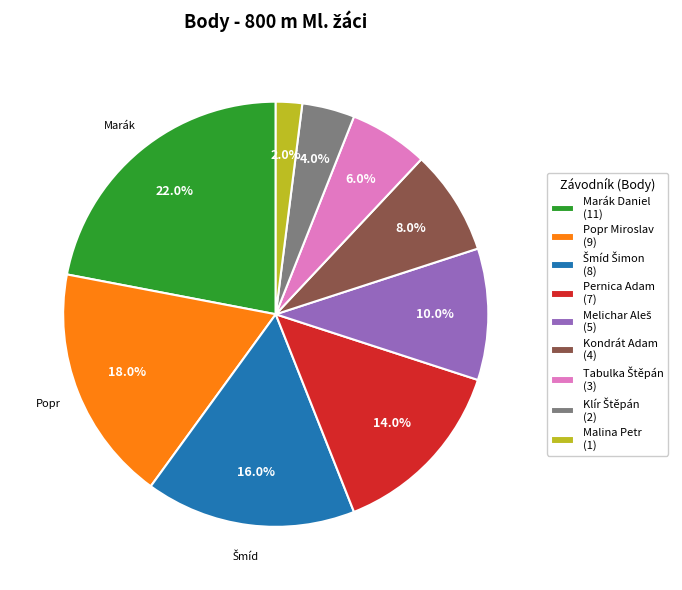

Approximately how many times larger is the value at Popr Miroslav compared to Malina Petr?

9.0